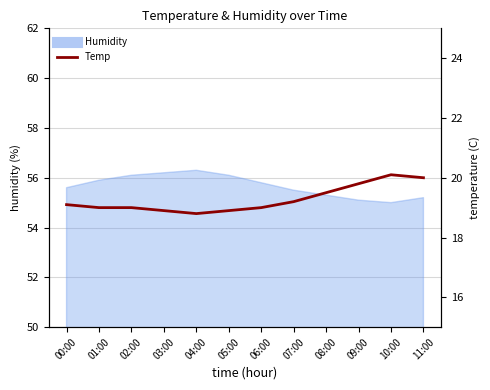

What is the greatest value displayed?

20.1